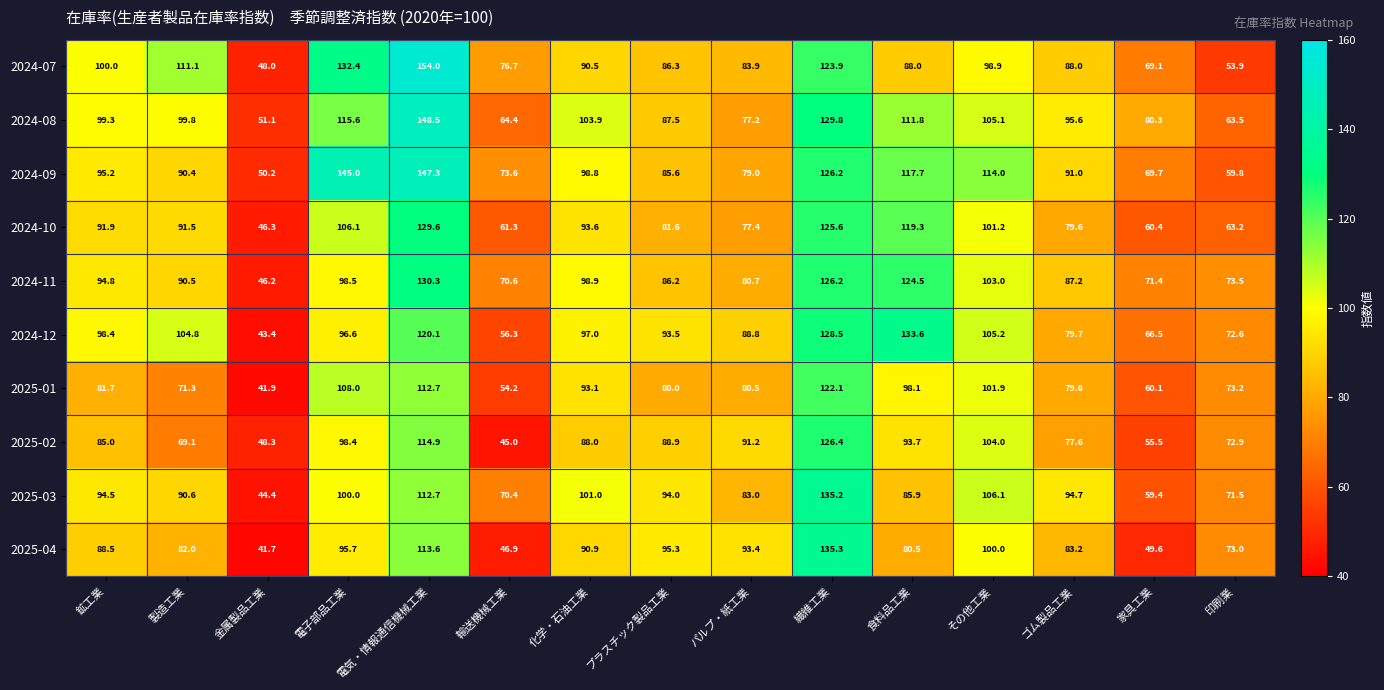

Which series has the largest range (max minus min)?

2024-07